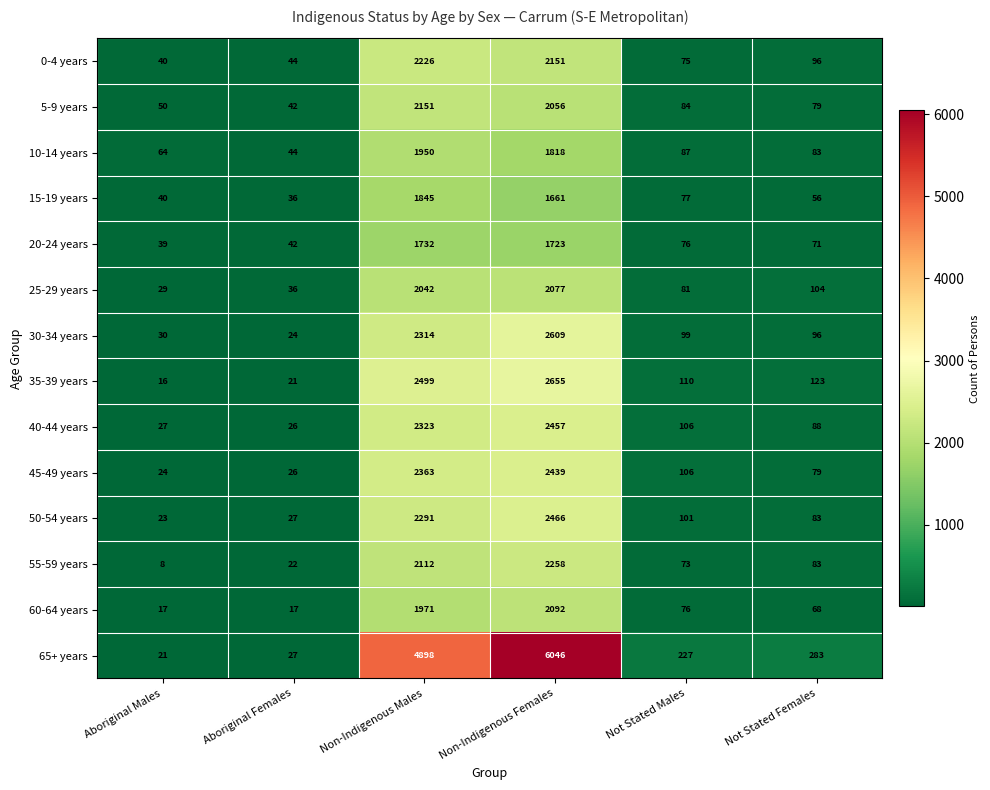

What is the difference between the maximum and minimum values in the 15-19 years series?

1809